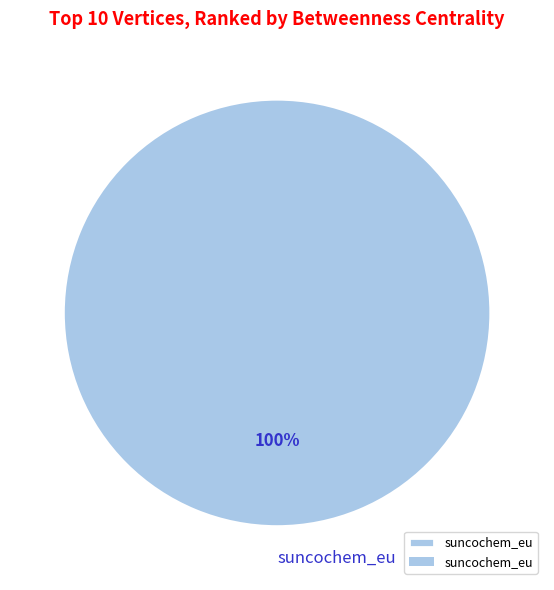

True or false: suncochem_eu accounts for 100% of the total.

True